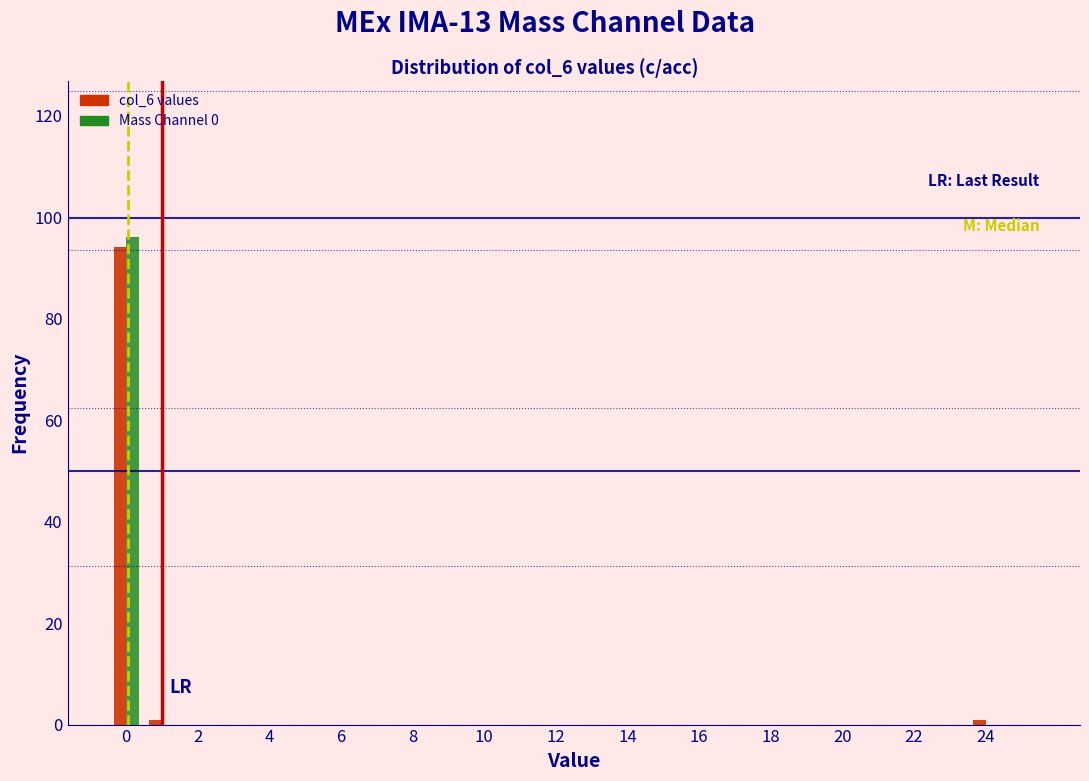

What is the height of the Mass Channel 0 bar covering -0.5 to 0.5 on the x-axis? Neither the bar edges nor the heights are printed on the chart, so give them approximately, as read against the axes.

96